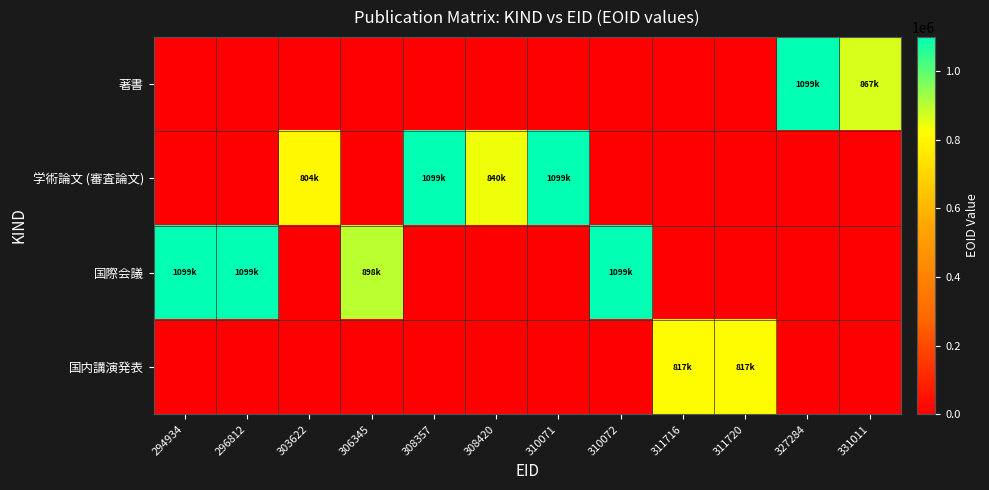

Rank the series by their maximum value, from highest to lowest.

著書, 国際会議, 学術論文 (審査論文), 国内講演発表